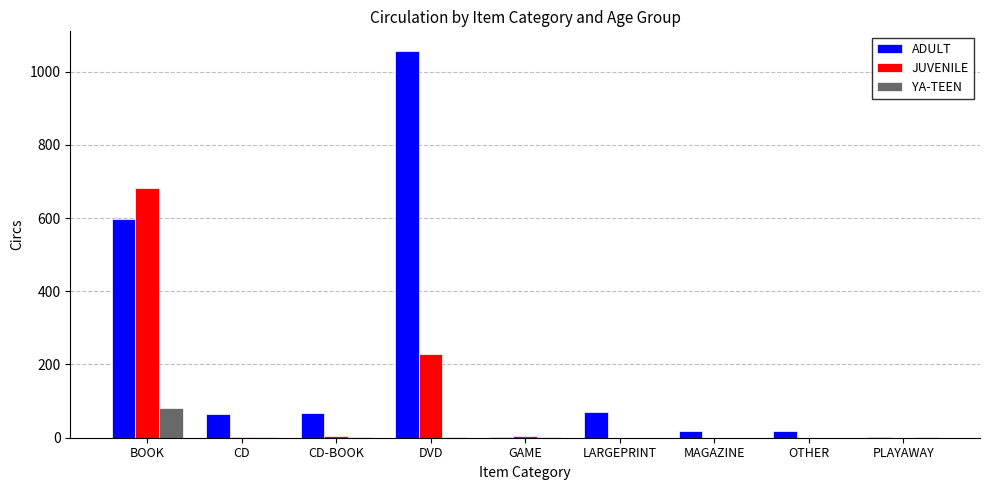

Is it true that JUVENILE equals 0 at MAGAZINE?

True